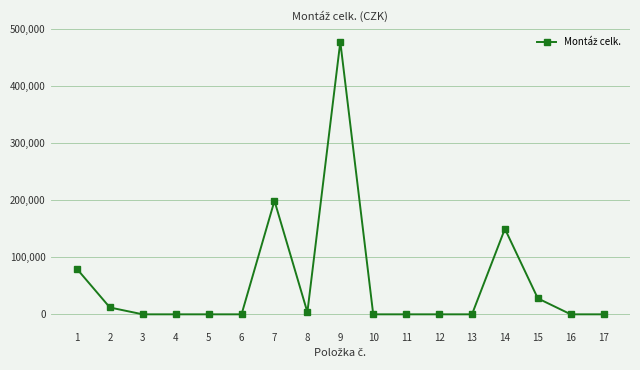

What is the sum of all values?

950728.5